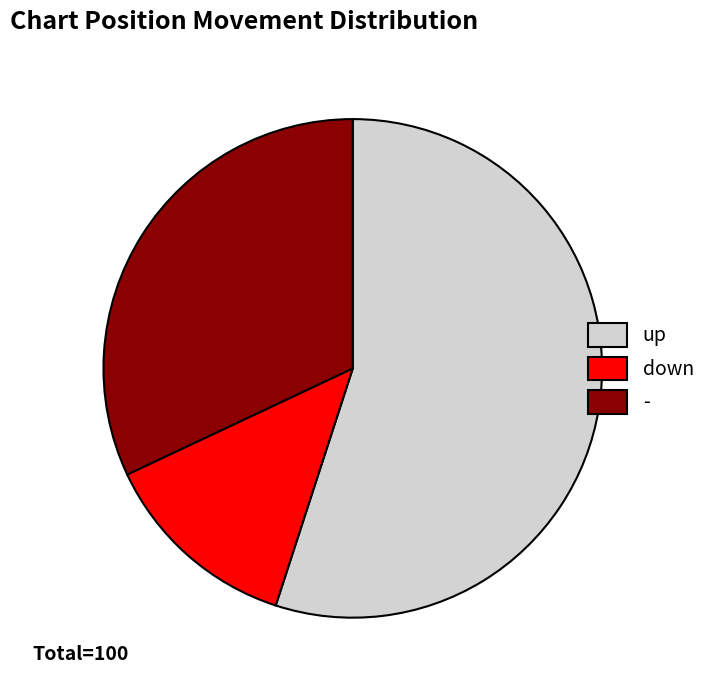

Do down and up together represent more than half of the pie?

Yes